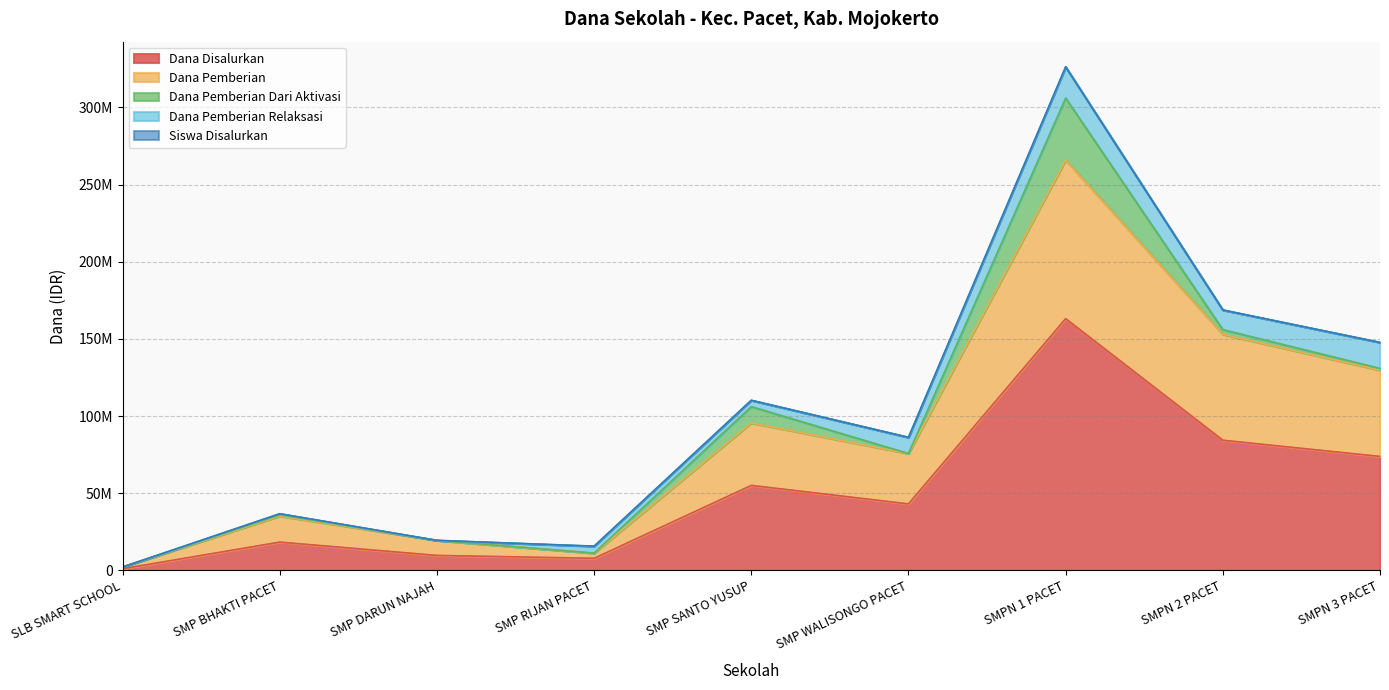

At how many categories does at least one series exceed 312580367?

1